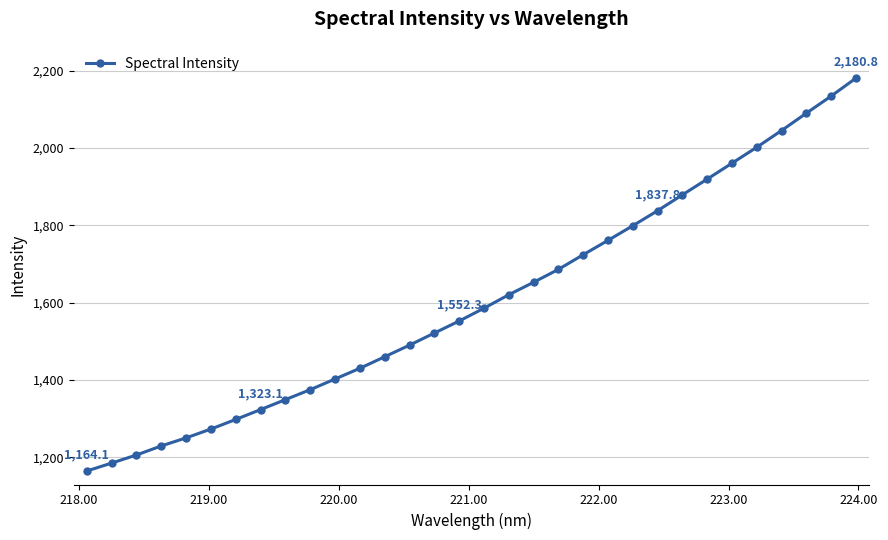

What is the minimum value shown in the chart?

1164.1